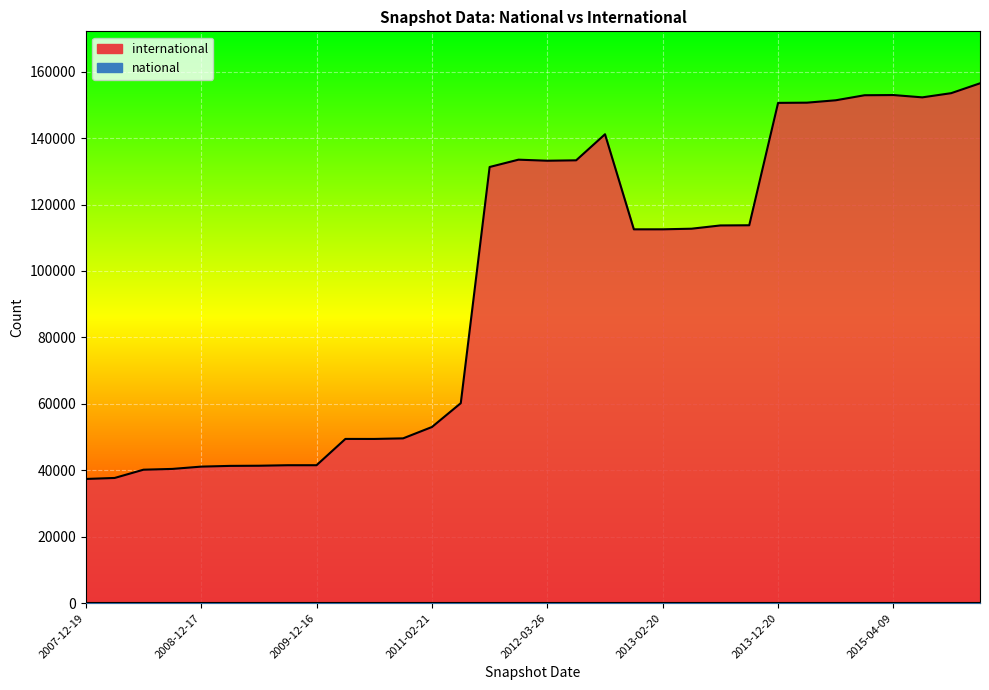

At which category does the data reach its first local peak?

2010-04-01